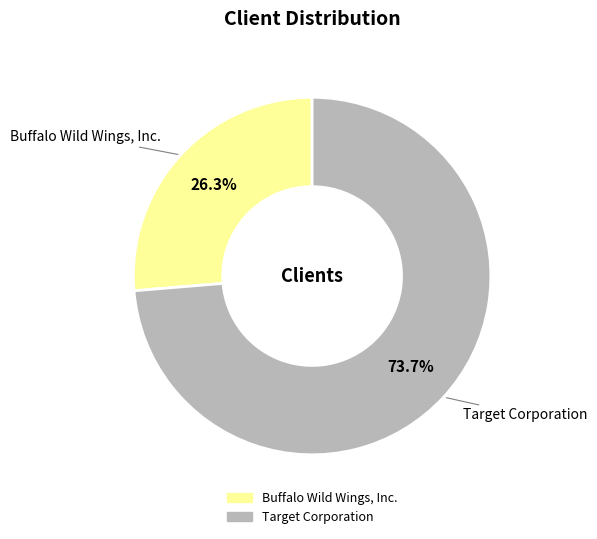

How much of the chart is everything except Target Corporation?

26.3%